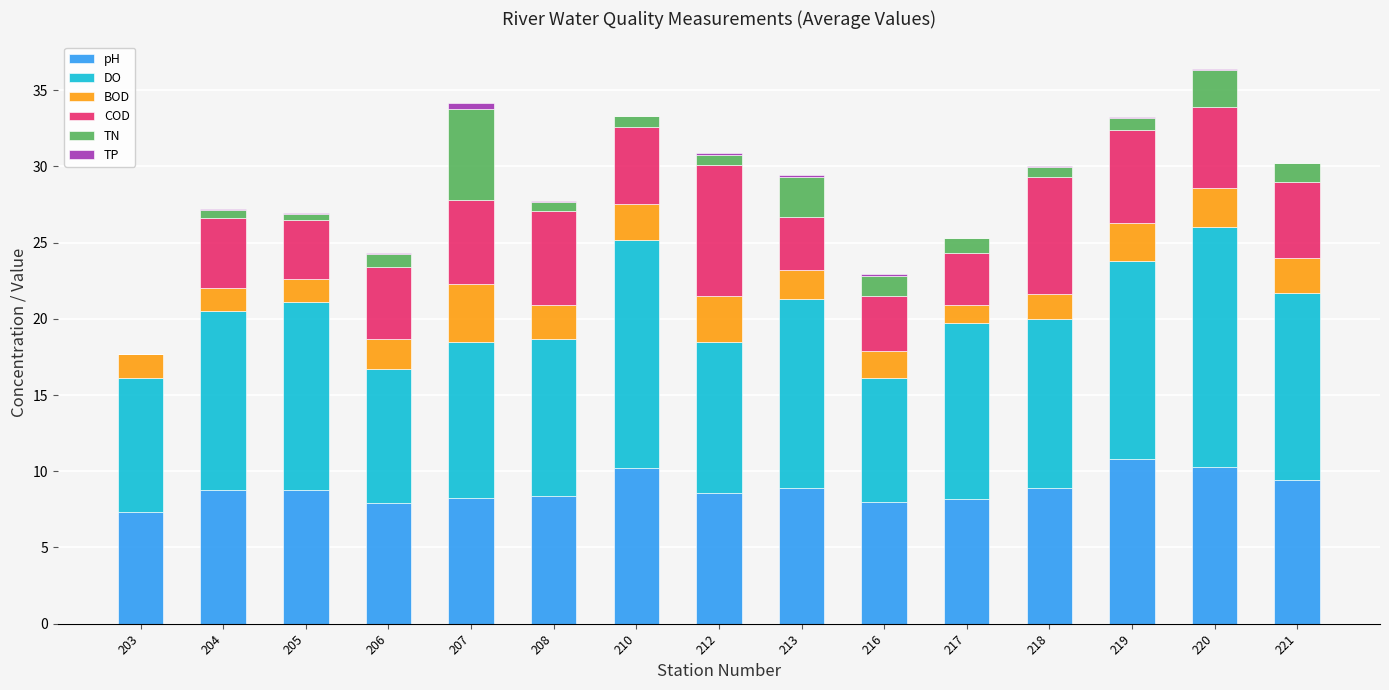

Count the number of categories in the chart.

15